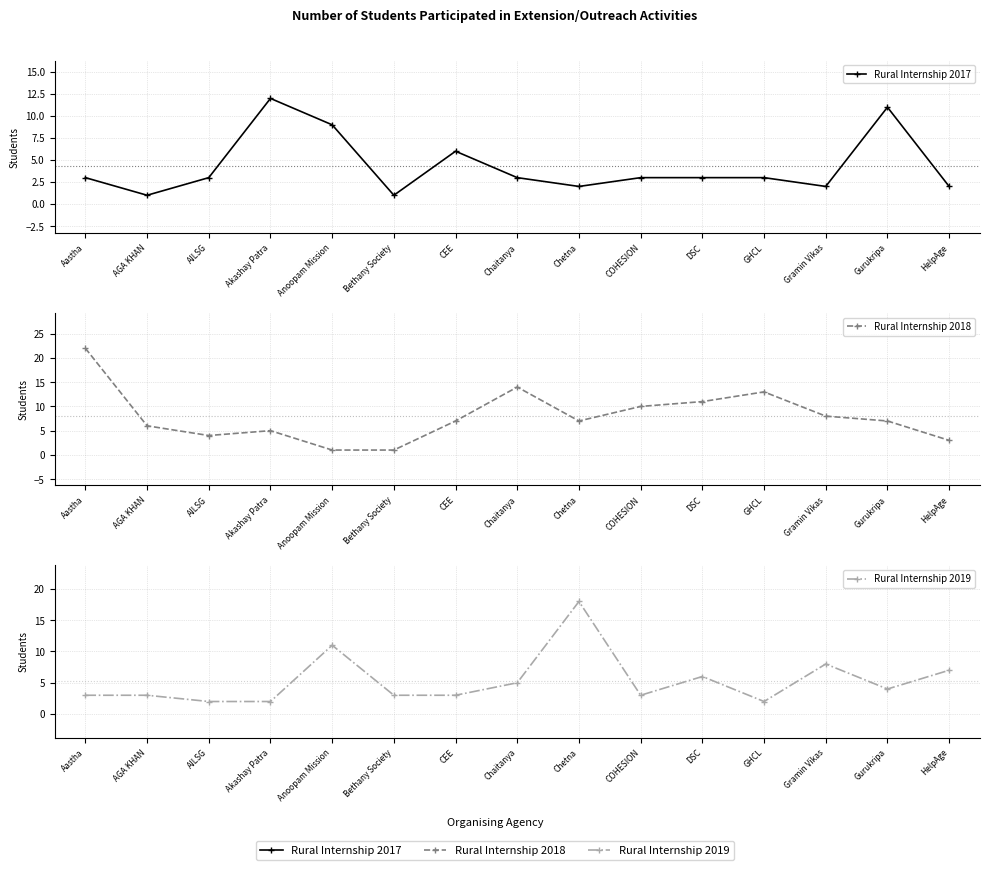

The value of Rural Internship 2019 at Akashay Patra is 2. True or false?

True